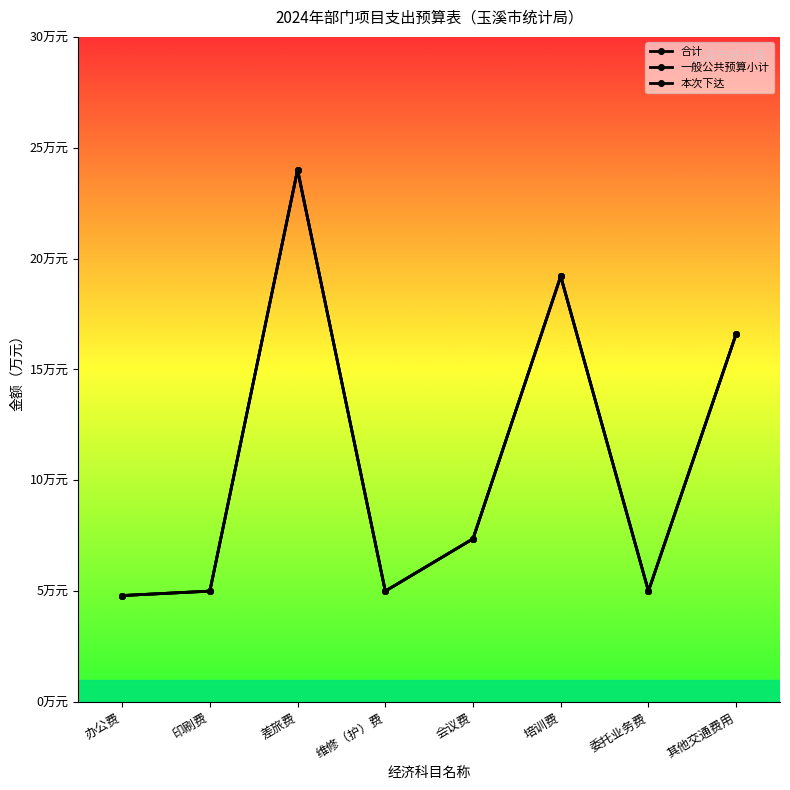

True or false: 一般公共预算小计 and 本次下达 cross at least once.

False